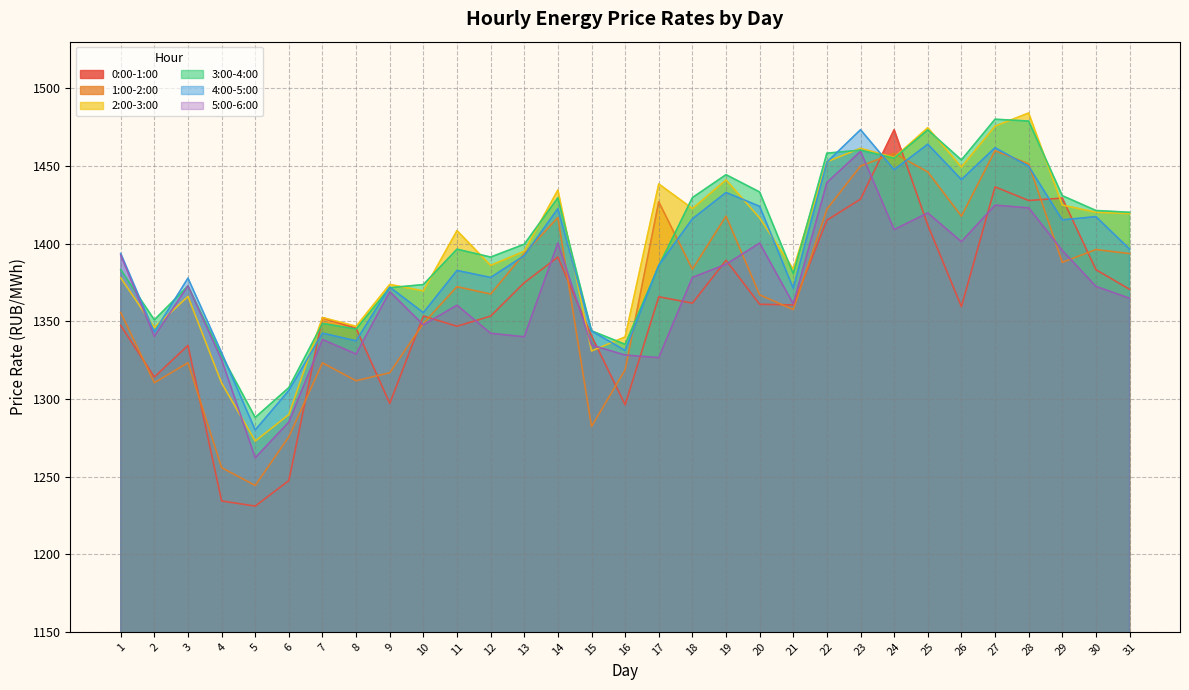

Reading right to left, what are all the values shown in this chart?

0:00-1:00: 31=1370.5	30=1383.2	29=1429.3	28=1427.7	27=1436.5	26=1359.4	25=1411.9	24=1473.3	23=1428.6	22=1415.0	21=1360.5	20=1360.9	19=1389.2	18=1361.6	17=1365.7	16=1296.2	15=1340.6	14=1391.3	13=1374.8	12=1353.3	11=1346.8	10=1353.3	9=1297.1	8=1345.4	7=1352.2	6=1247.4	5=1231.0	4=1234.3	3=1334.4	2=1314.0	1=1347.2
1:00-2:00: 31=1393.5	30=1396.1	29=1387.9	28=1451.3	27=1459.8	26=1417.6	25=1446.1	24=1458.1	23=1449.9	22=1422.2	21=1357.5	20=1367.0	19=1417.7	18=1383.4	17=1426.9	16=1318.7	15=1282.2	14=1416.7	13=1393.5	12=1367.5	11=1372.2	10=1348.6	9=1316.8	8=1311.6	7=1323.2	6=1275.6	5=1244.2	4=1255.7	3=1323.3	2=1310.4	1=1355.5
2:00-3:00: 31=1419.3	30=1420.2	29=1424.8	28=1484.1	27=1475.6	26=1449.3	25=1474.6	24=1455.4	23=1461.4	22=1452.7	21=1383.5	20=1416.5	19=1441.0	18=1422.5	17=1438.4	16=1339.9	15=1330.8	14=1434.5	13=1395.1	12=1385.9	11=1408.3	10=1369.5	9=1373.7	8=1346.7	7=1352.4	6=1289.9	5=1272.8	4=1310.2	3=1365.9	2=1345.9	1=1378.0
3:00-4:00: 31=1420.1	30=1421.3	29=1430.8	28=1478.9	27=1480.0	26=1453.8	25=1473.2	24=1455.0	23=1460.2	22=1458.2	21=1380.6	20=1433.2	19=1444.3	18=1429.6	17=1385.6	16=1335.1	15=1343.8	14=1429.5	13=1399.6	12=1391.3	11=1396.4	10=1373.6	9=1371.5	8=1344.9	7=1348.6	6=1307.2	5=1288.0	4=1328.0	3=1372.7	2=1350.9	1=1383.2
4:00-5:00: 31=1396.4	30=1417.3	29=1415.3	28=1449.8	27=1461.7	26=1441.2	25=1464.0	24=1447.6	23=1473.3	22=1452.4	21=1371.2	20=1424.0	19=1432.9	18=1415.9	17=1386.0	16=1331.2	15=1343.8	14=1422.5	13=1392.2	12=1378.2	11=1382.7	10=1355.5	9=1372.0	8=1337.4	7=1342.3	6=1305.4	5=1280.0	4=1329.8	3=1377.8	2=1343.0	1=1393.6
5:00-6:00: 31=1364.8	30=1372.4	29=1395.6	28=1423.0	27=1424.7	26=1401.2	25=1419.7	24=1409.0	23=1459.3	22=1439.3	21=1361.2	20=1400.3	19=1386.6	18=1378.2	17=1326.6	16=1328.2	15=1334.6	14=1400.4	13=1340.0	12=1342.2	11=1360.3	10=1347.7	9=1369.0	8=1328.9	7=1338.2	6=1285.0	5=1262.1	4=1325.3	3=1372.8	2=1340.3	1=1392.6